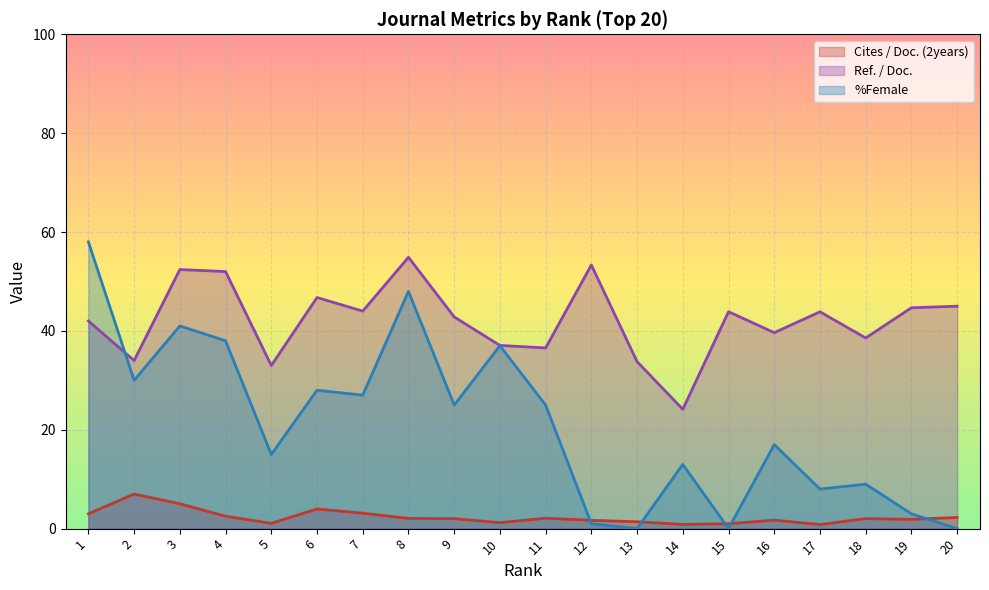

Which series has the largest total across all categories?

Ref. / Doc.